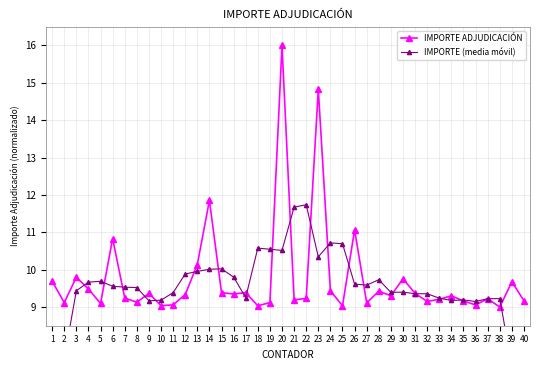

Reading left to right, extract all data points from this chart.

IMPORTE ADJUDICACIÓN: 9.7	9.1	9.8	9.5	9.1	10.8	9.2	9.1	9.4	9.0	9.1	9.3	10.1	11.9	9.4	9.3	9.4	9.0	9.1	16.0	9.2	9.2	14.8	9.4	9.0	11.1	9.1	9.4	9.3	9.8	9.4	9.1	9.2	9.3	9.2	9.1	9.2	9.0	9.7	9.2
IMPORTE (media móvil): 5.7	7.6	9.4	9.7	9.7	9.6	9.5	9.5	9.2	9.2	9.4	9.9	10.0	10.0	10.0	9.8	9.3	10.6	10.5	10.5	11.7	11.7	10.3	10.7	10.7	9.6	9.6	9.7	9.4	9.4	9.4	9.4	9.2	9.2	9.2	9.1	9.2	9.2	7.4	5.6